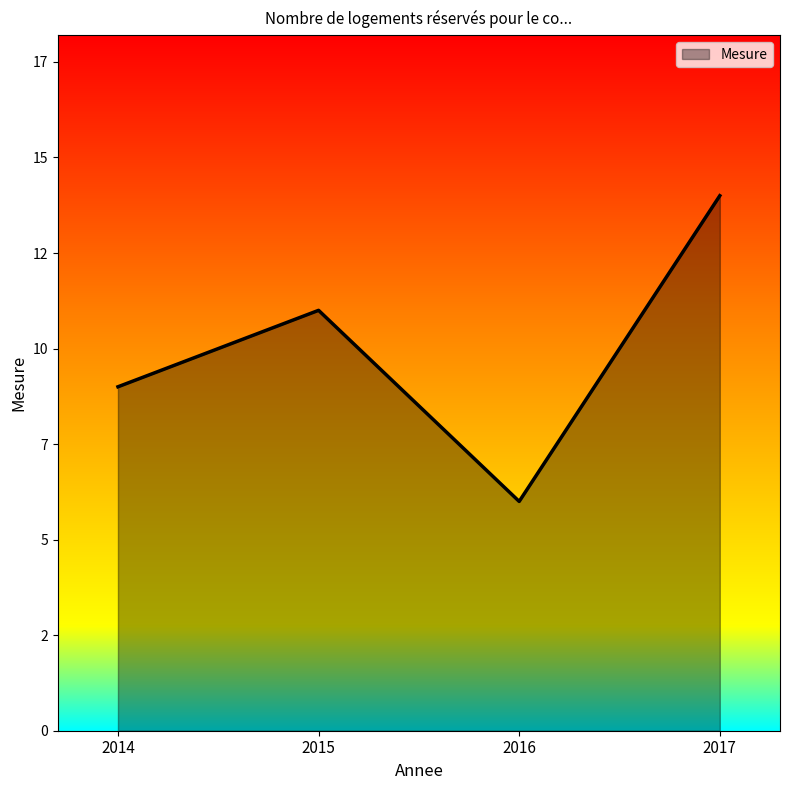

Is this an area chart (filled region under the line)?

Yes